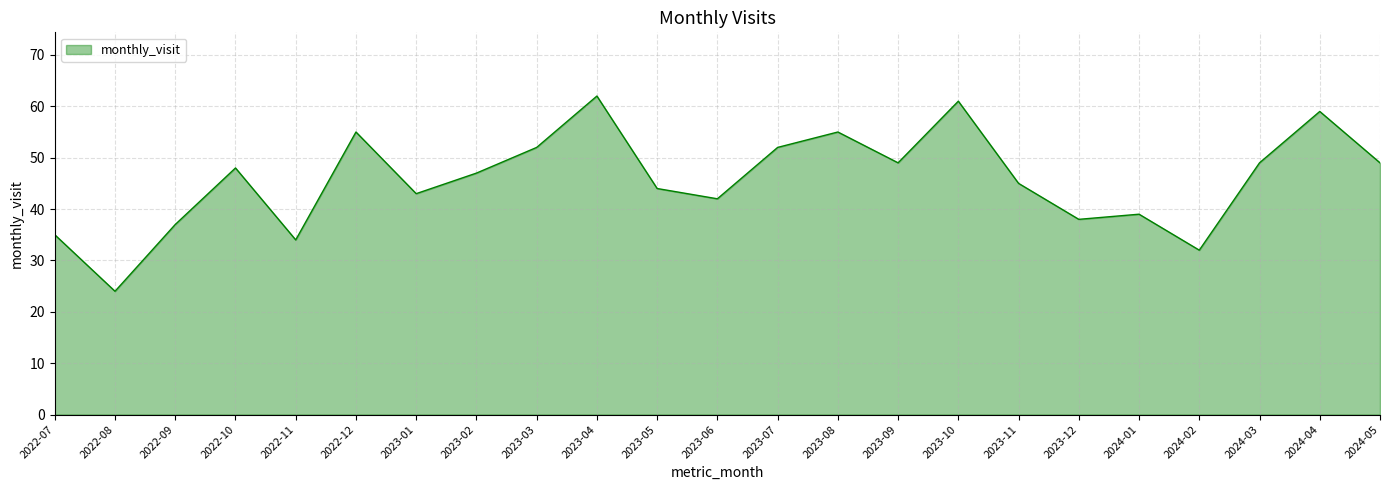

What is the difference between the maximum and minimum values?

38